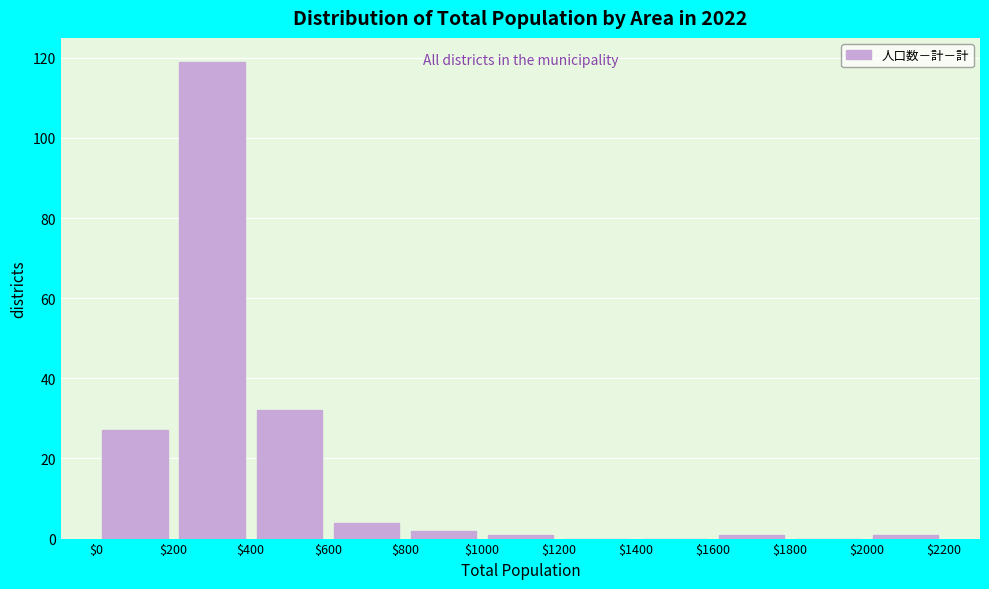

Which range on the x-axis has the tallest bar?

$200 to $400